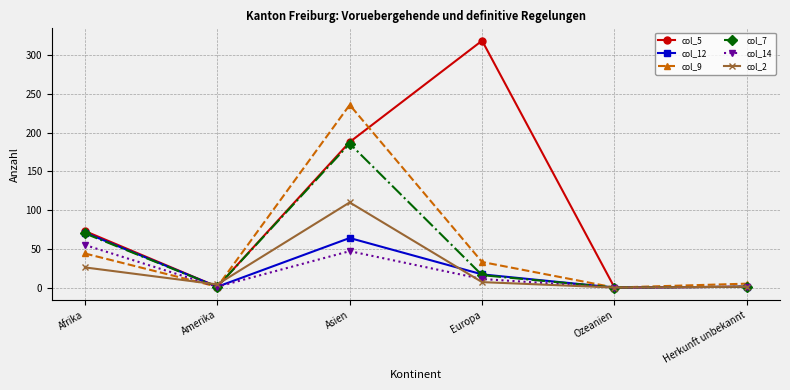

Count the number of data series in this chart.

6